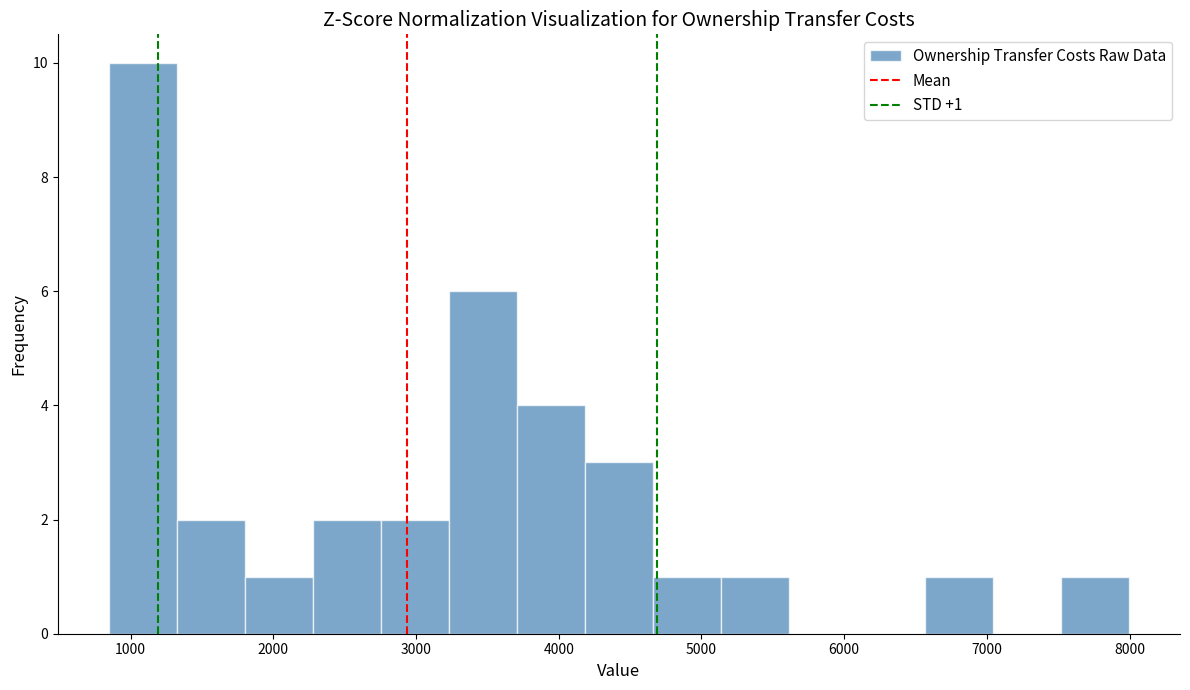

Which range on the x-axis has the tallest bar?

800 to 1300